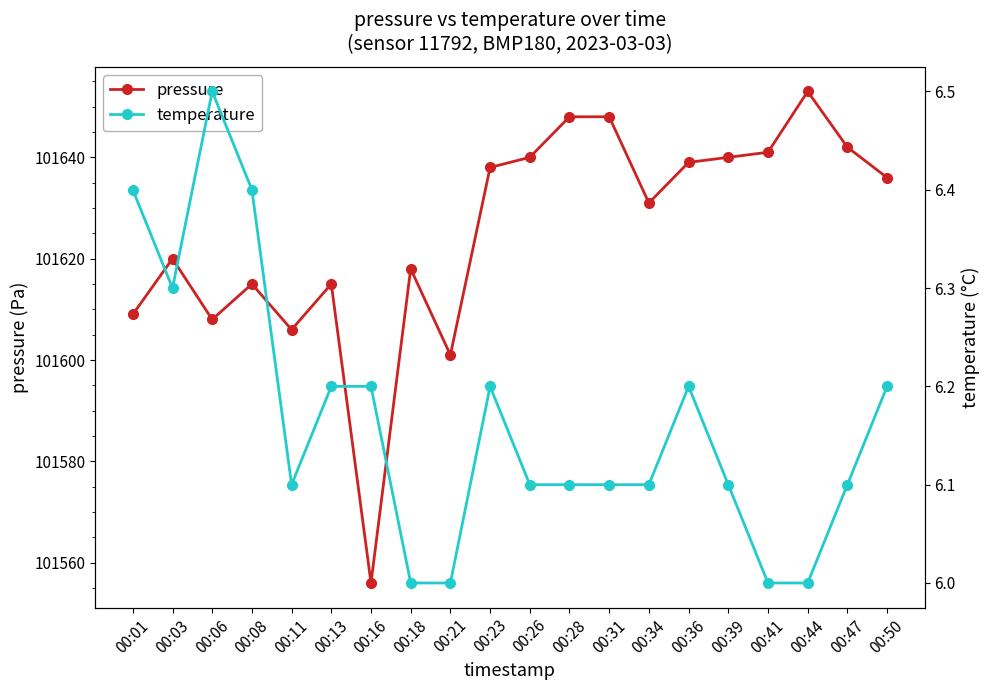

How many lines are shown in the chart?

2